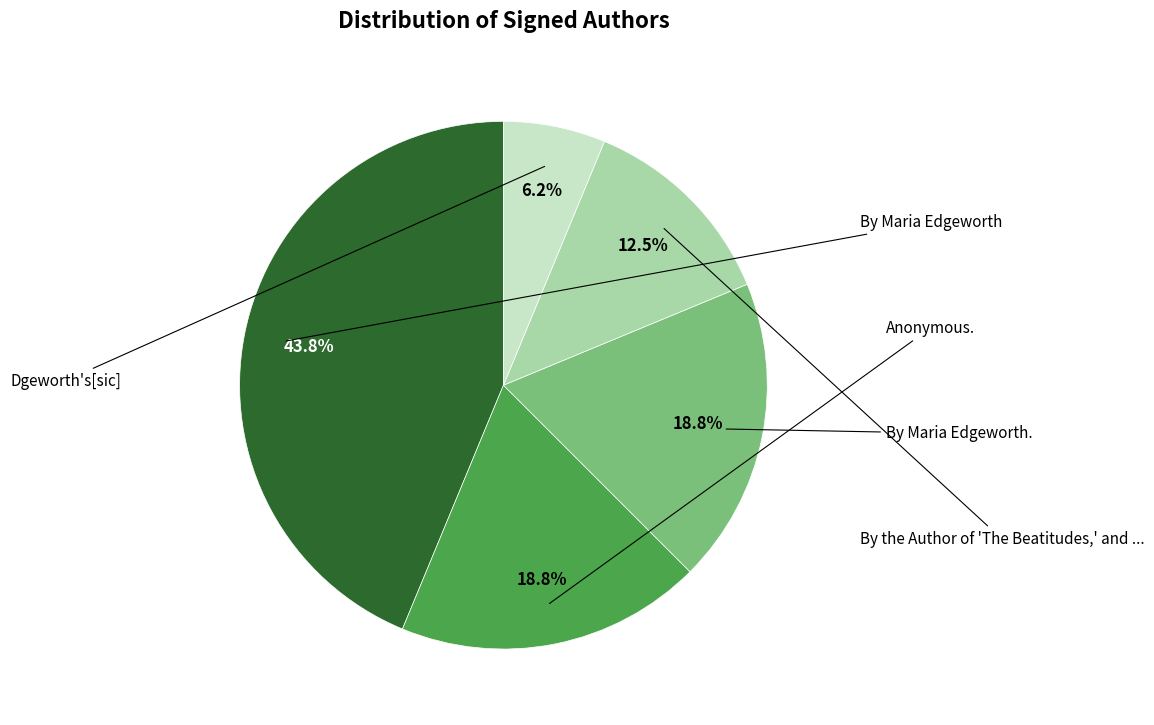

How many slices are in this pie chart?

5